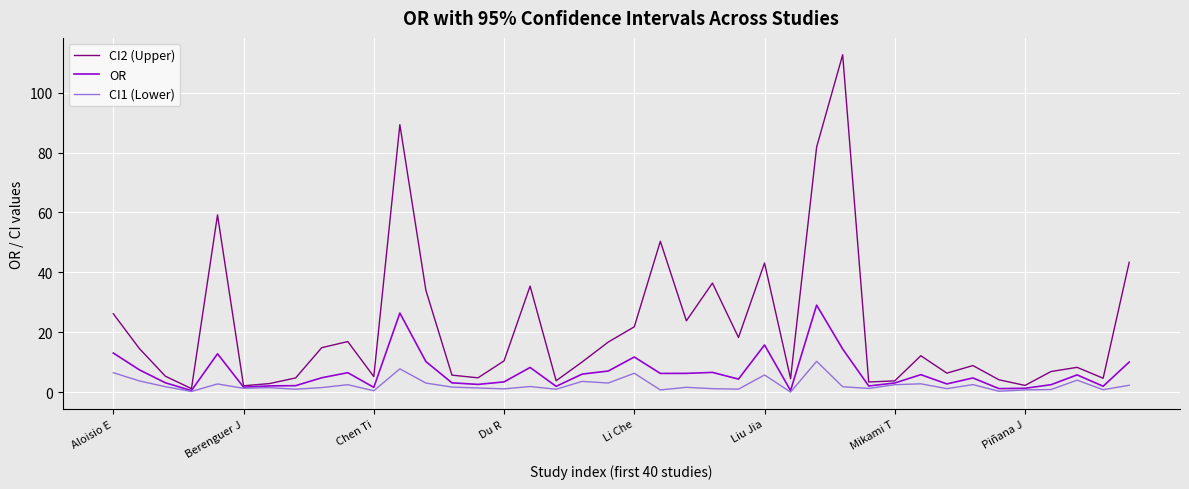

Which series has the largest total across all categories?

CI2 (Upper)